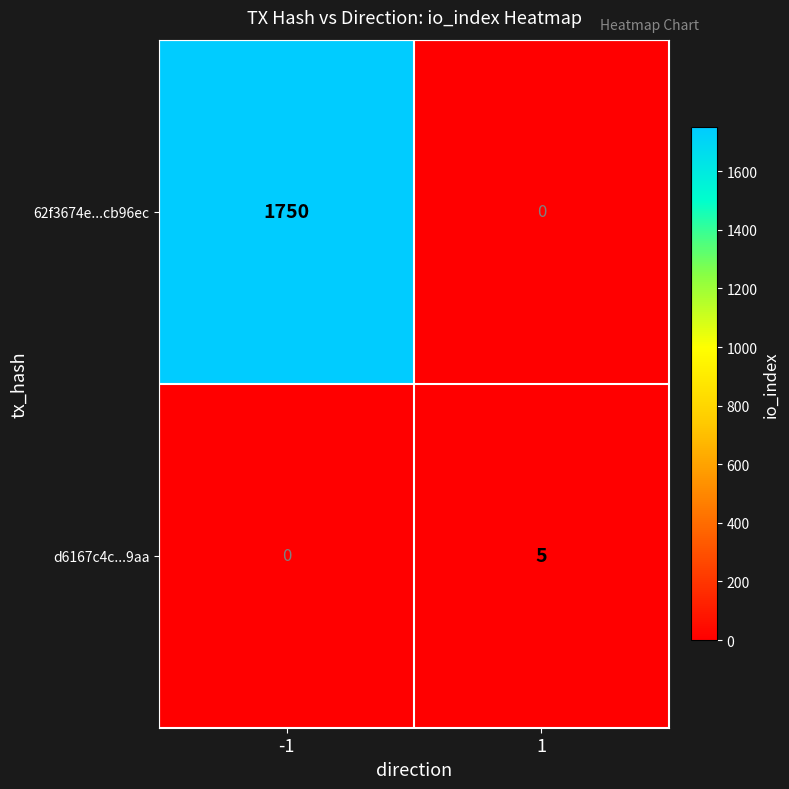

Reading left to right, what are all the values shown in this chart?

62f3674e...cb96ec: -1=1750	1=0
d6167c4c...9aa: -1=0	1=5